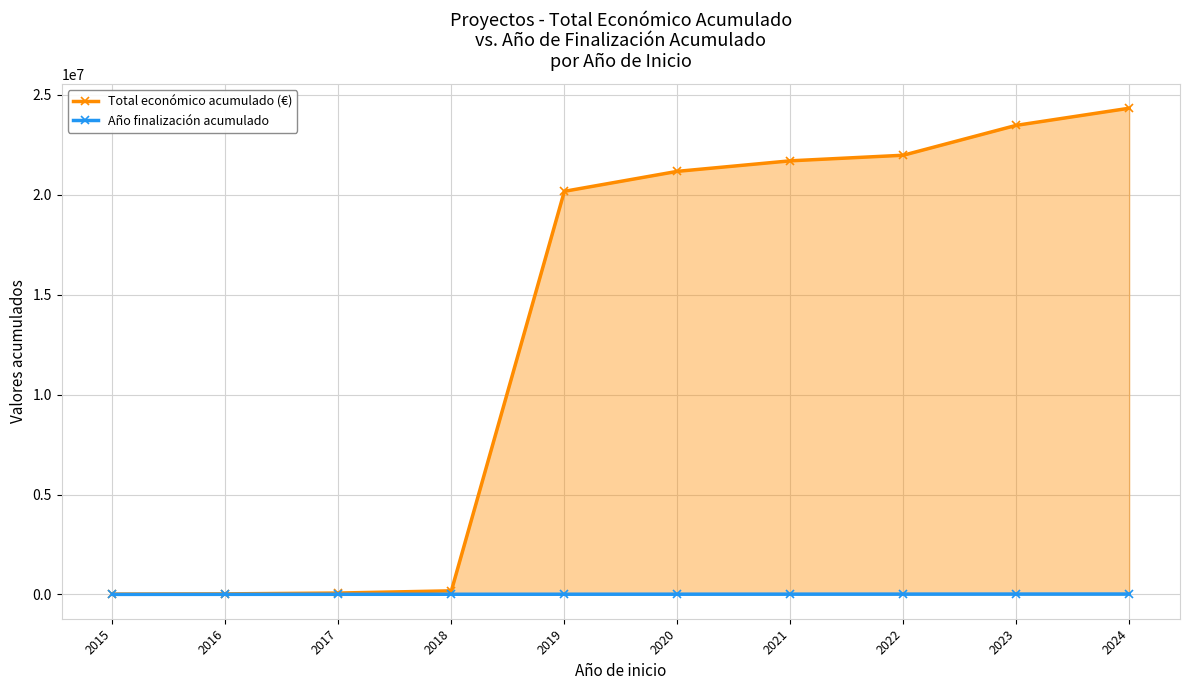

How many categories are shown in the chart?

10